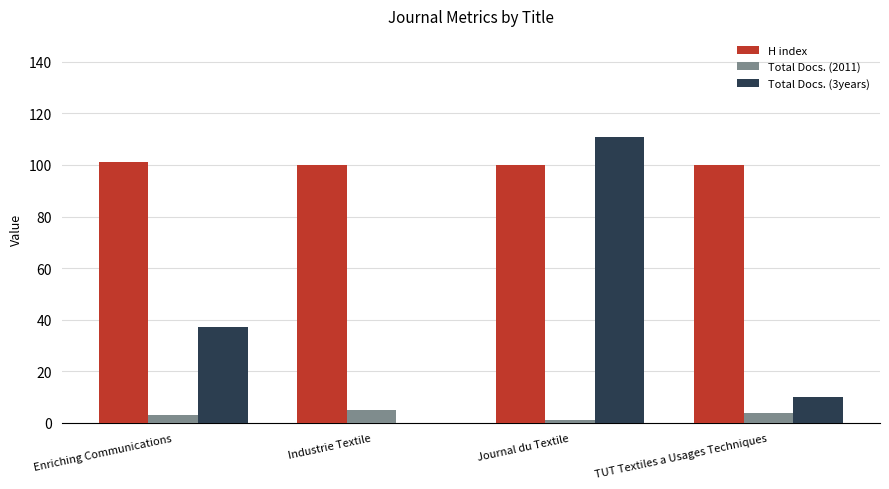

Between Enriching Communications and Industrie Textile, which series saw the biggest shift?

Total Docs. (3years)